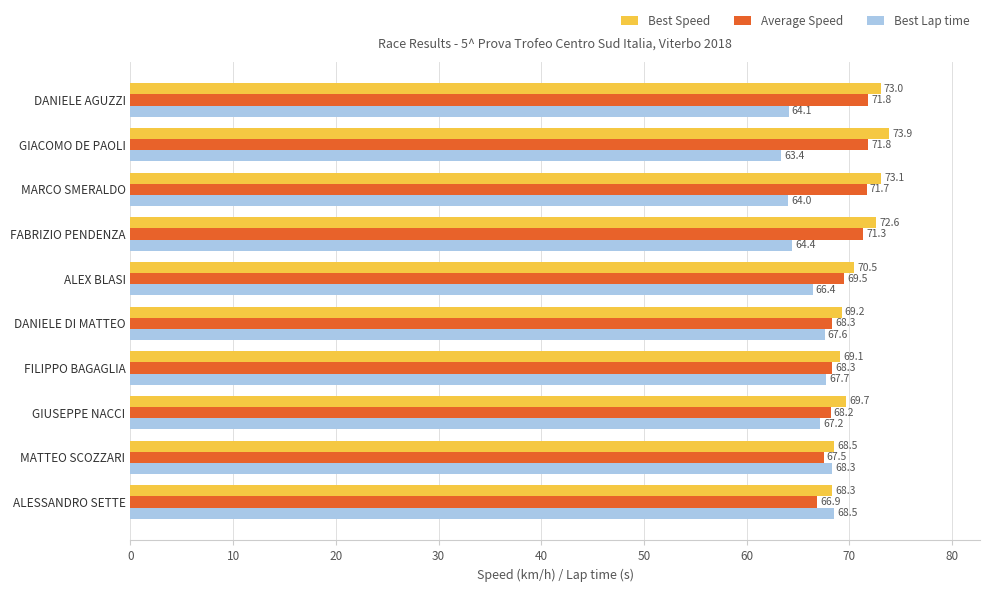

At how many categories does at least one series exceed 64?

10